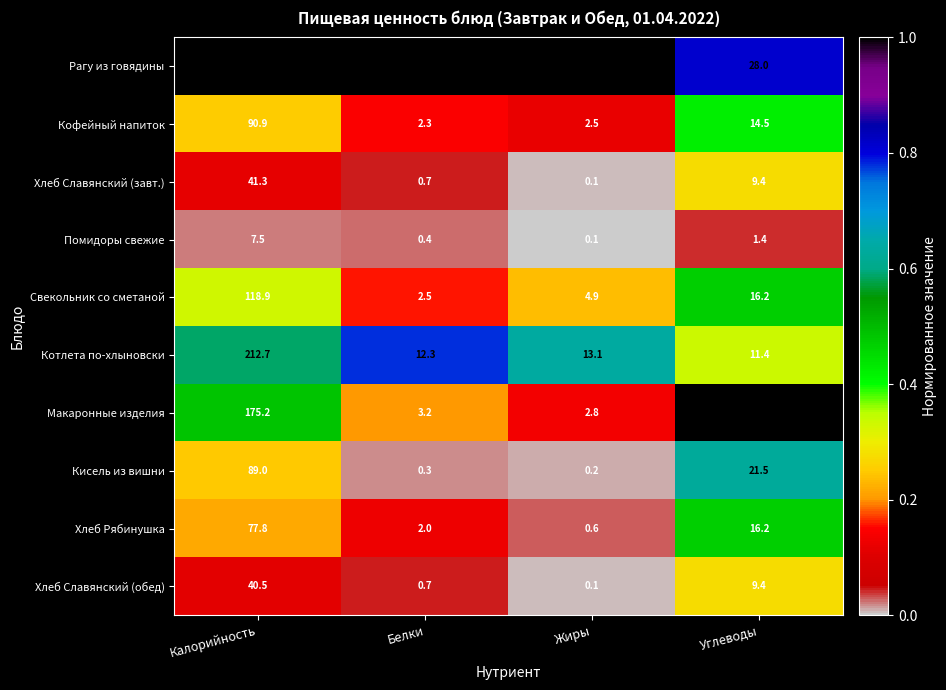

List the series in order of their peak value, lowest first.

Помидоры свежие, Хлеб Славянский (обед), Хлеб Славянский (завт.), Хлеб Рябинушка, Кисель из вишни, Кофейный напиток, Свекольник со сметаной, Макаронные изделия, Котлета по-хлыновски, Рагу из говядины